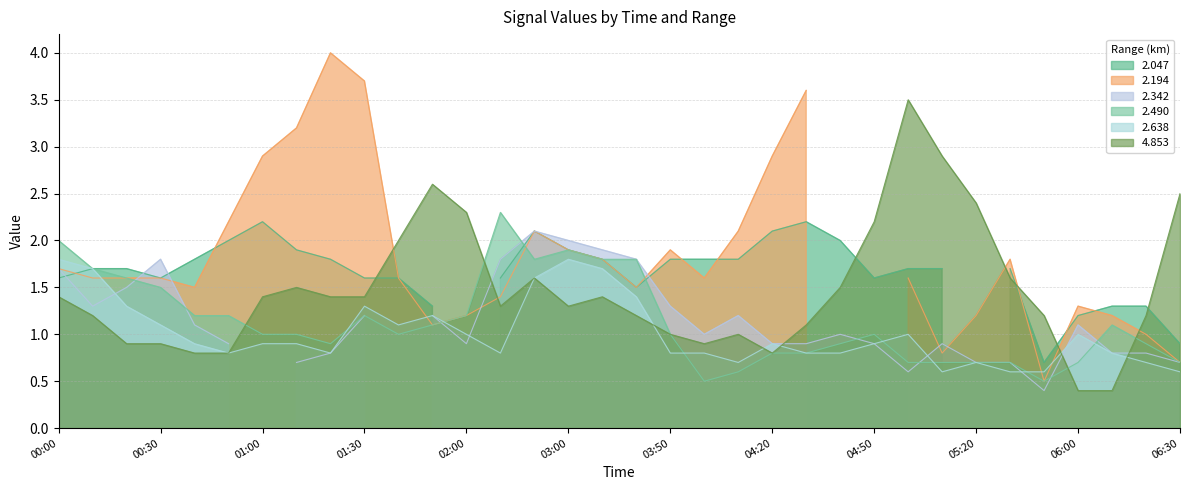

What position from the right is 2010/11/05 06:20?

2